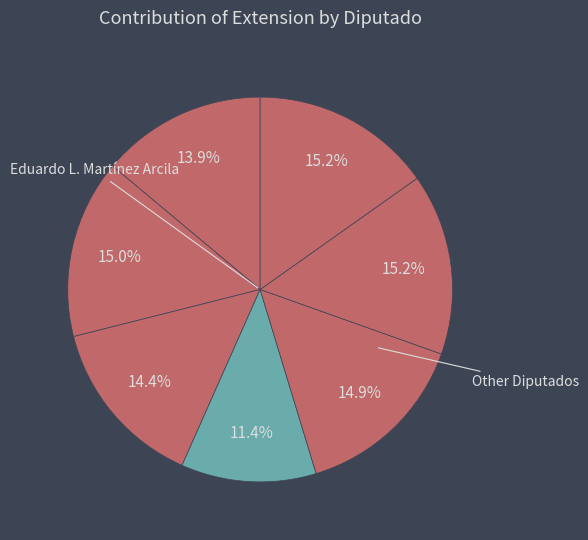

Count the number of slices in the pie.

7